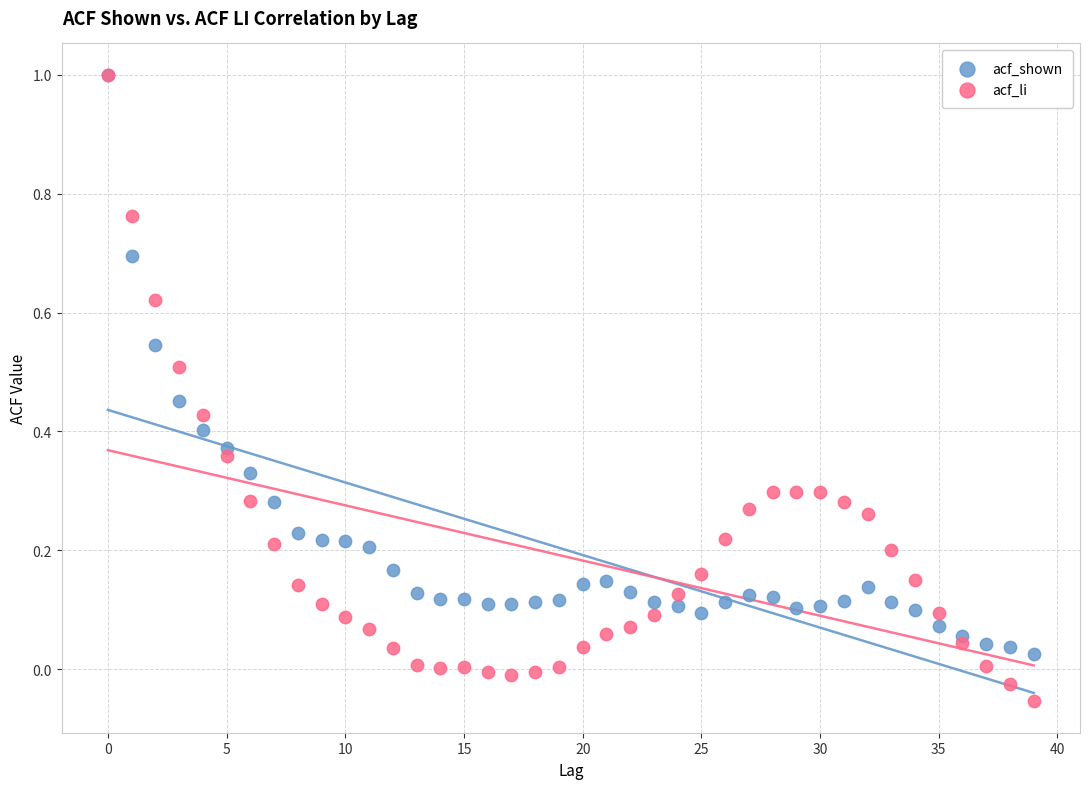

Which series has the largest Y range (max minus min)?

acf_li